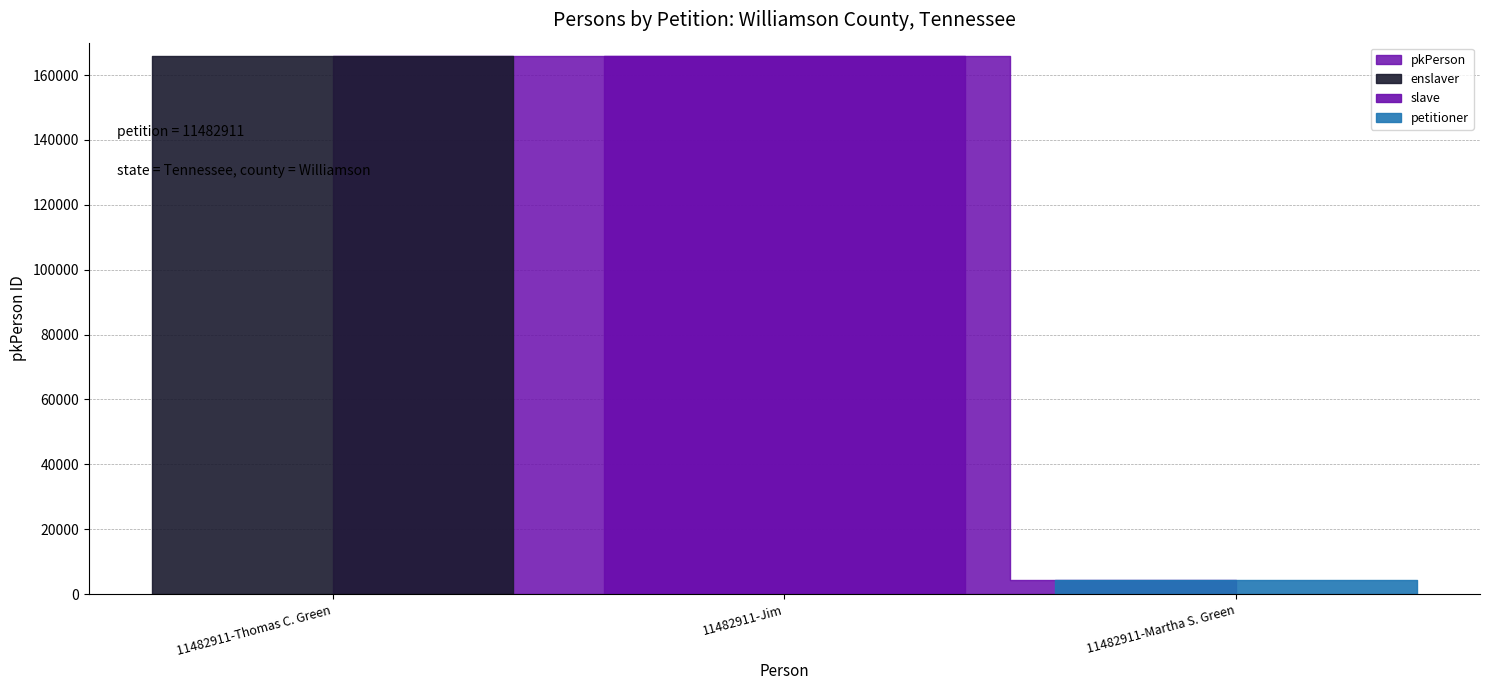

What is the label of the 1st point from the left?

11482911-Thomas C. Green